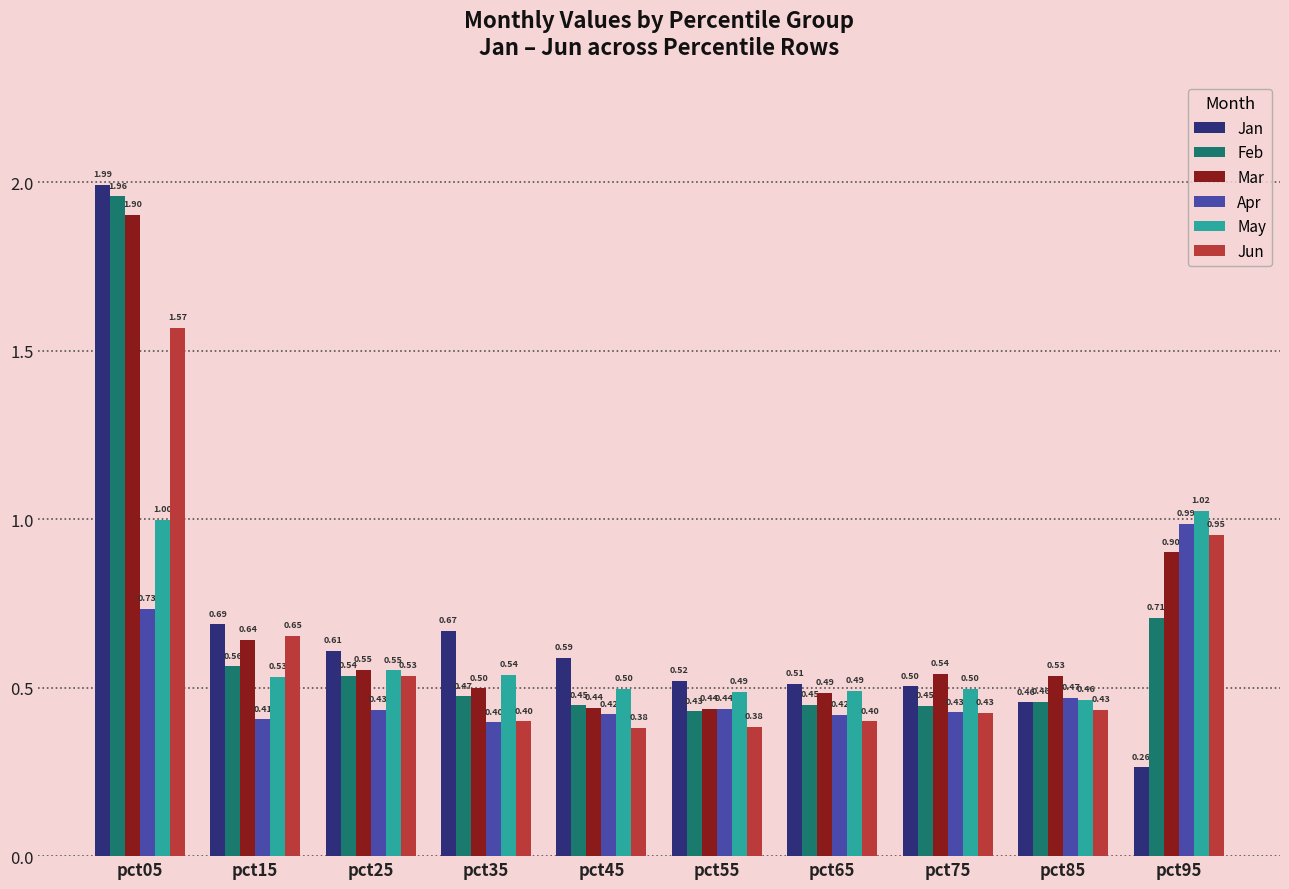

Rank the series by their maximum value, from highest to lowest.

Jan, Feb, Mar, Jun, May, Apr